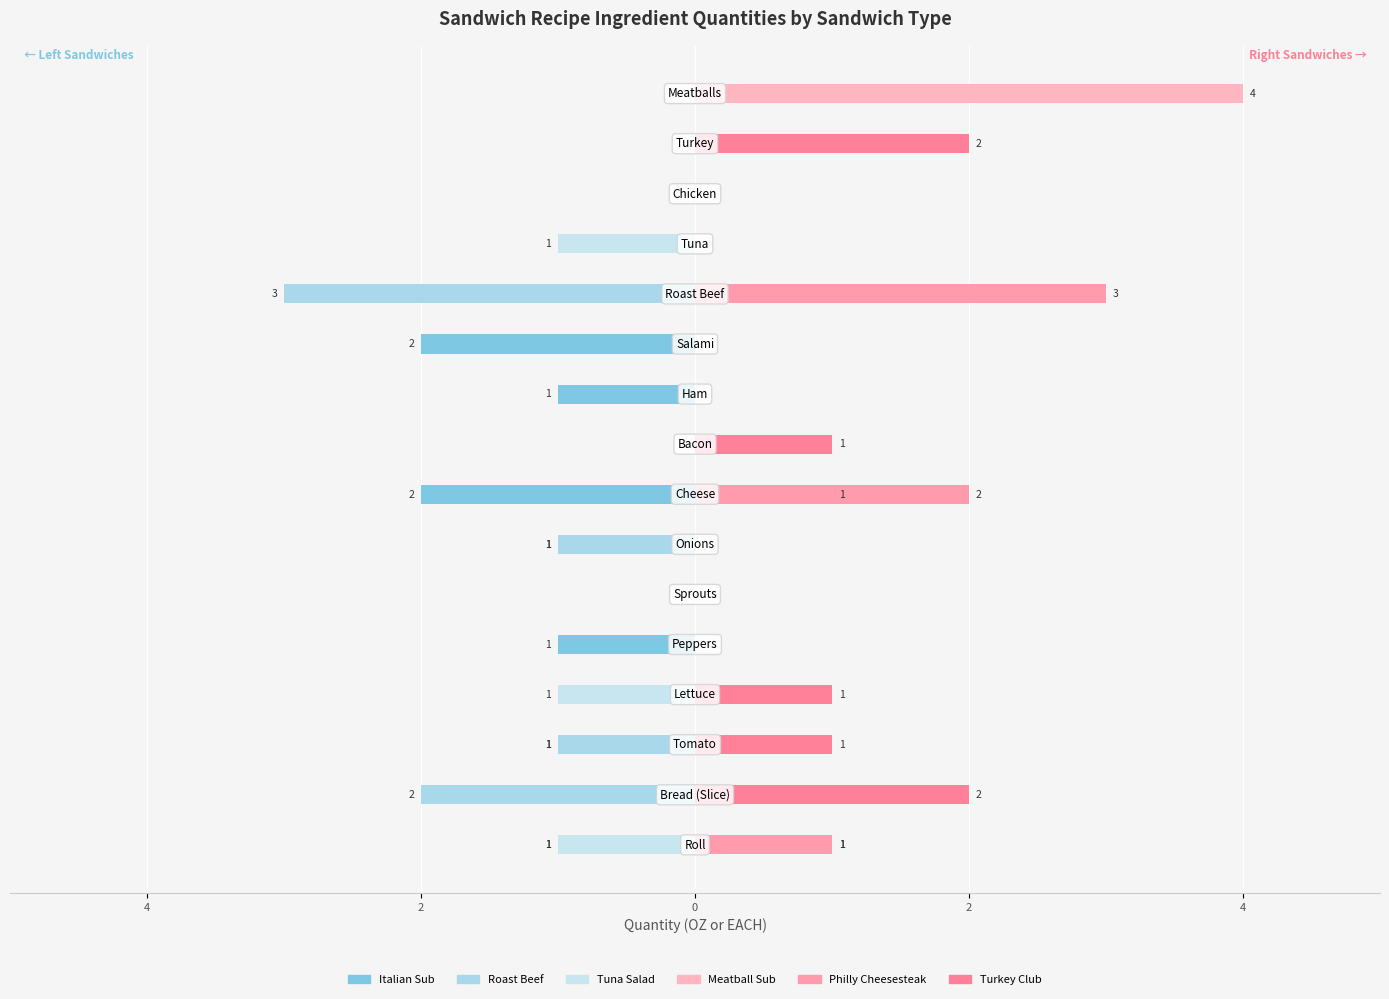

Reading left to right, transcribe all the data shown in this chart.

Italian Sub: -1	0	-1	0	-1	0	-1	-2	0	-1	-2	0	0	0	0	0
Roast Beef: 0	-2	-1	0	0	0	-1	0	0	0	0	-3	0	0	0	0
Tuna Salad: -1	0	0	-1	0	0	0	0	0	0	0	0	-1	0	0	0
Meatball Sub: 1	0	0	0	0	0	0	1	0	0	0	0	0	0	0	4
Philly Cheesesteak: 1	0	0	0	0	0	0	2	0	0	0	3	0	0	0	0
Turkey Club: 0	2	1	1	0	0	0	0	1	0	0	0	0	0	2	0